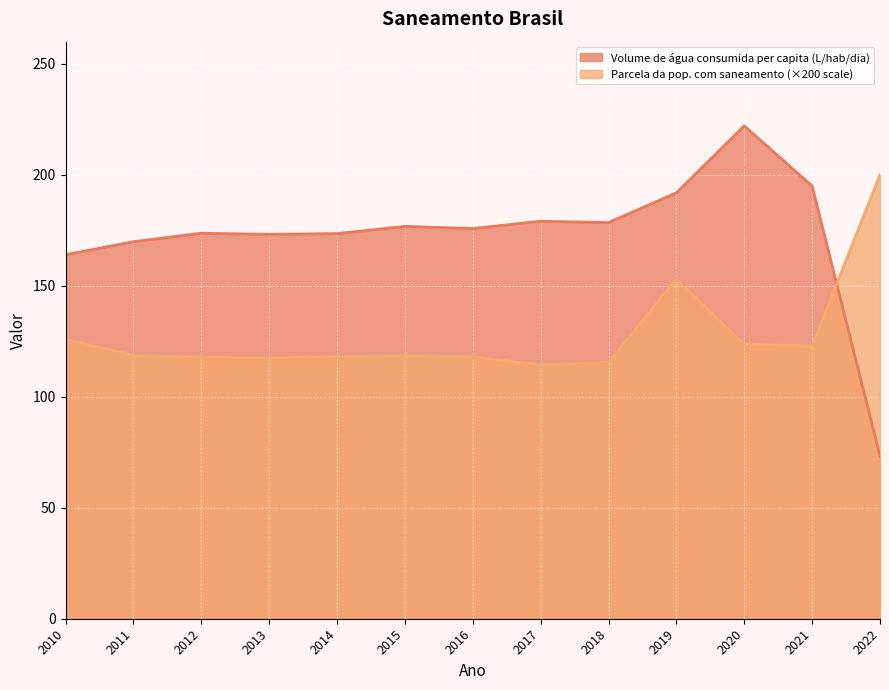

Where do Volume de água consumida per capita (L/hab/dia) and Parcela da pop. com saneamento (×200 scale) first cross each other?

2021 and 2022